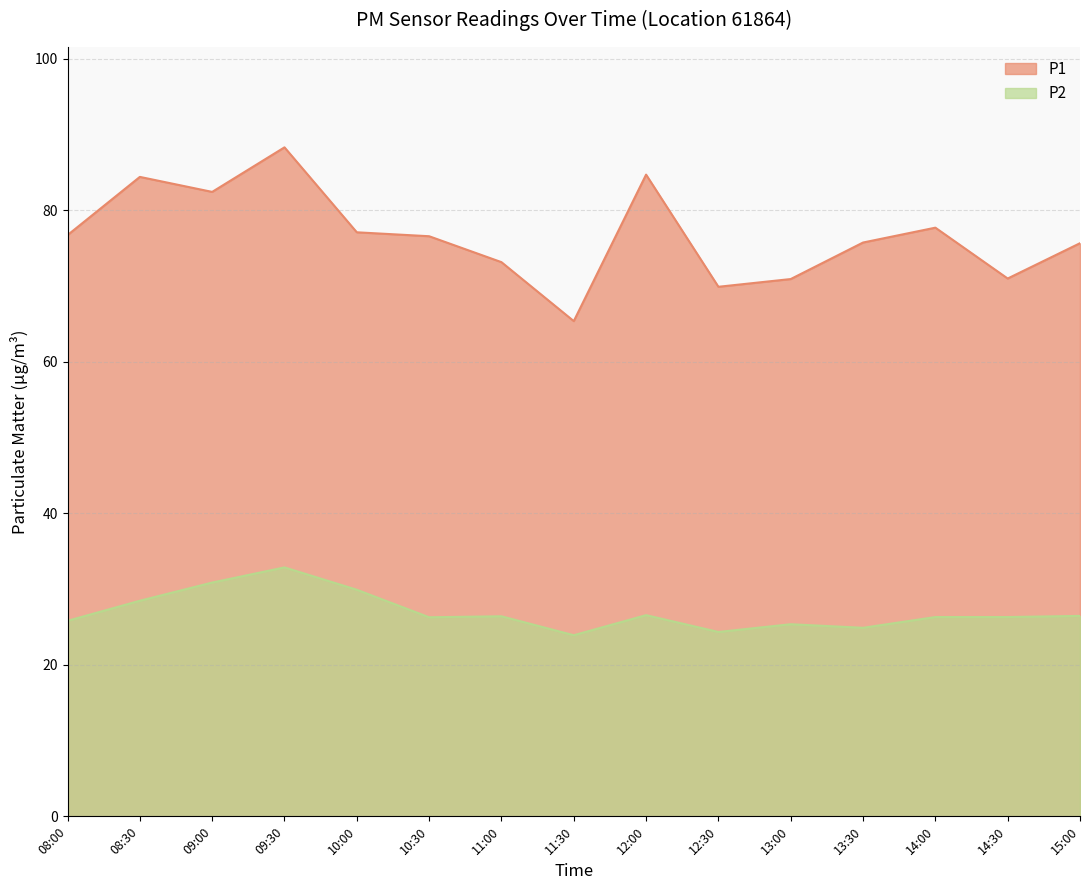

What is the difference between the second highest and minimum values in the P1 series?

19.3